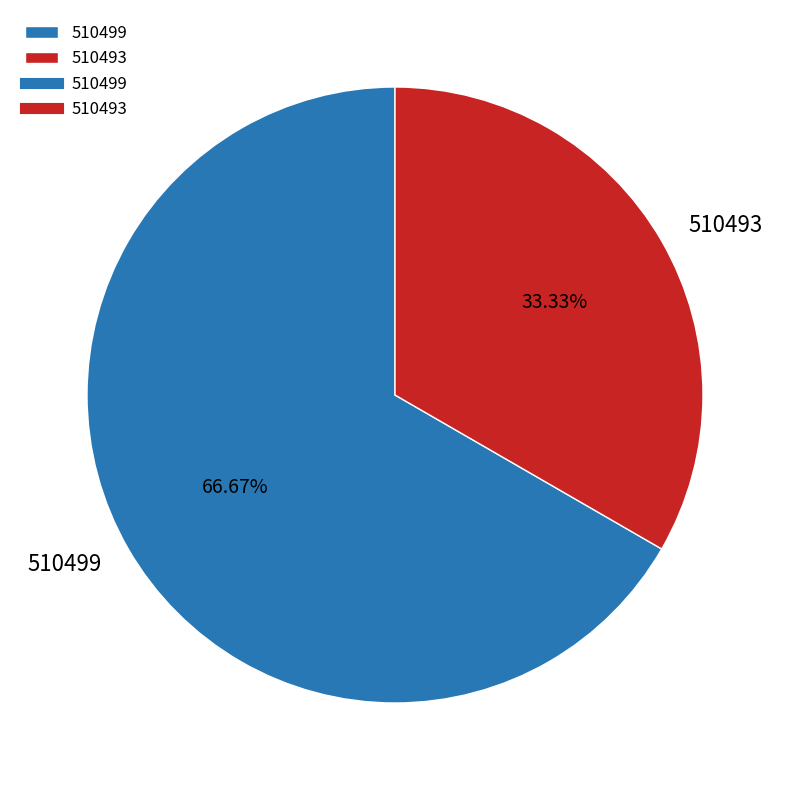

Combined, what portion of the pie is 510493 and 510499?

100.0%